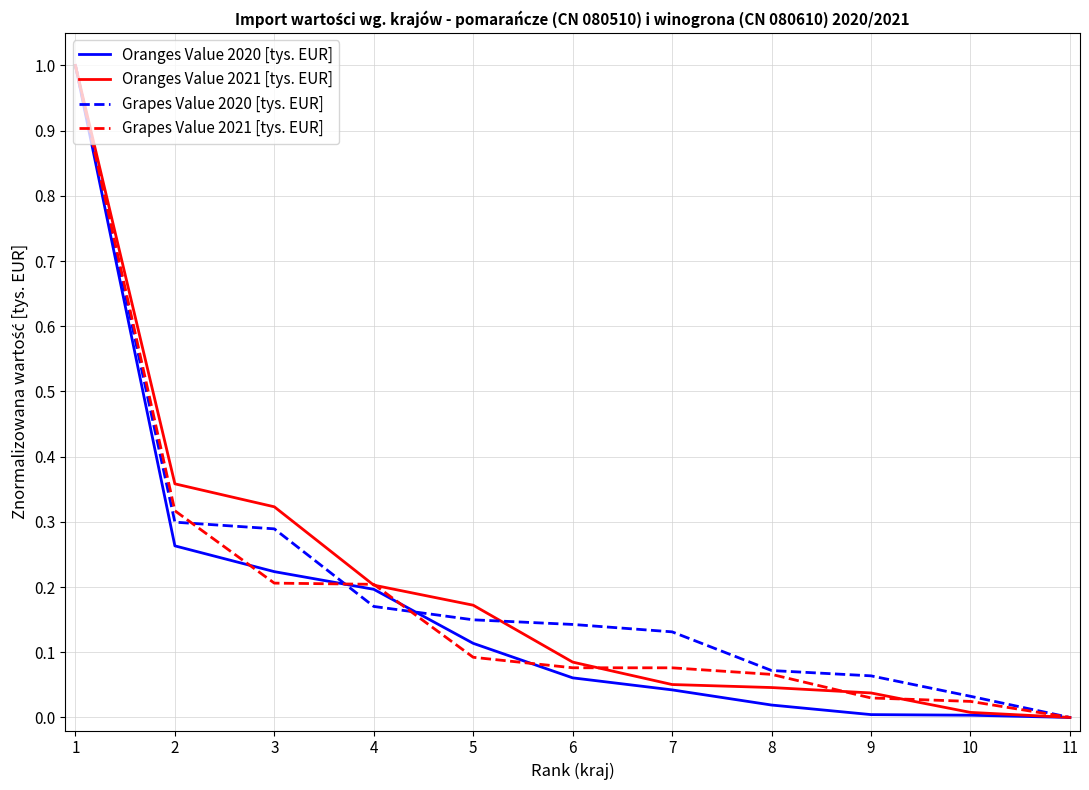

Is the value of Oranges Value 2020 [tys. EUR] at 11 greater than the value of Grapes Value 2020 [tys. EUR] at 4?

No